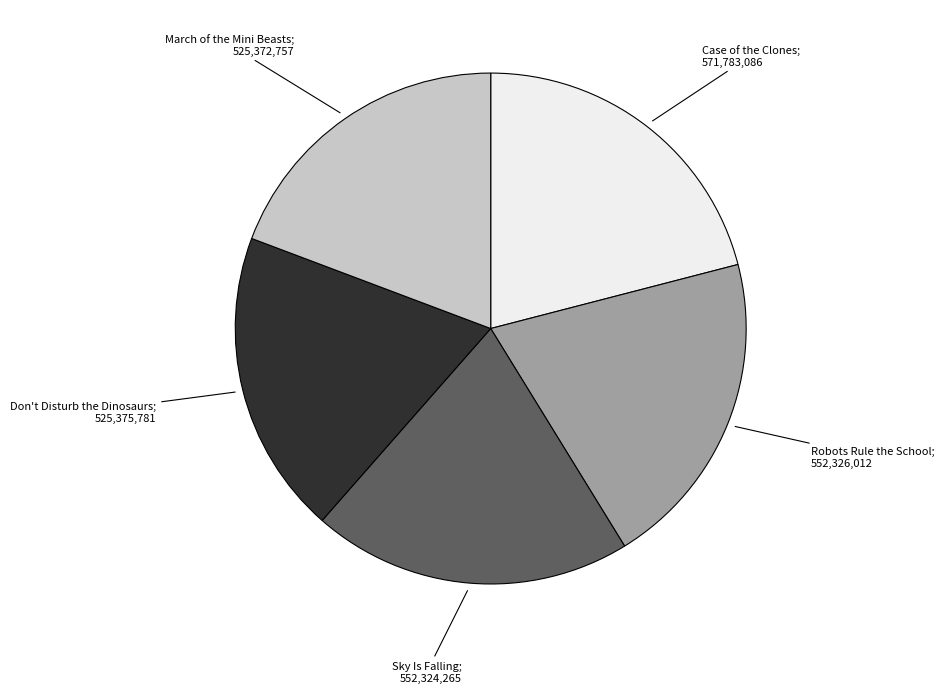

Does any single category account for the majority?

No